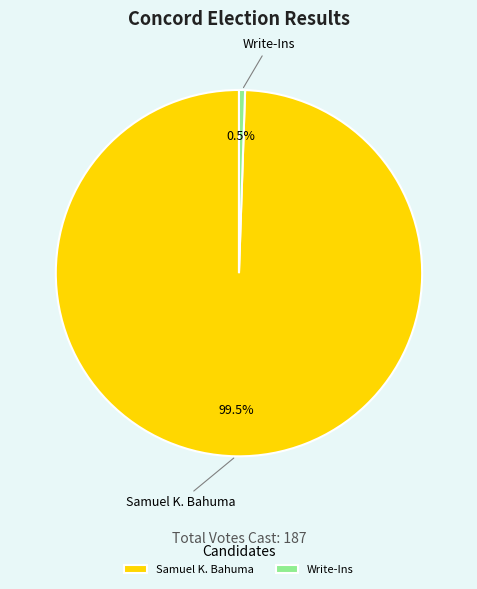

How many segments does this pie chart have?

2